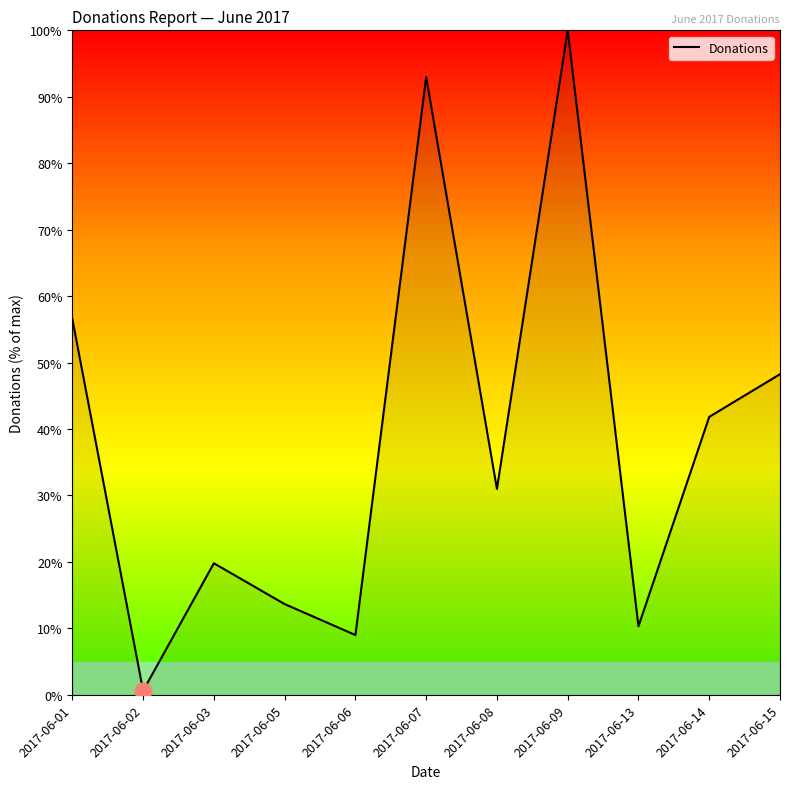

List the labels in order of value, smallest first.

2017-06-02, 2017-06-06, 2017-06-13, 2017-06-05, 2017-06-03, 2017-06-08, 2017-06-14, 2017-06-15, 2017-06-01, 2017-06-07, 2017-06-09